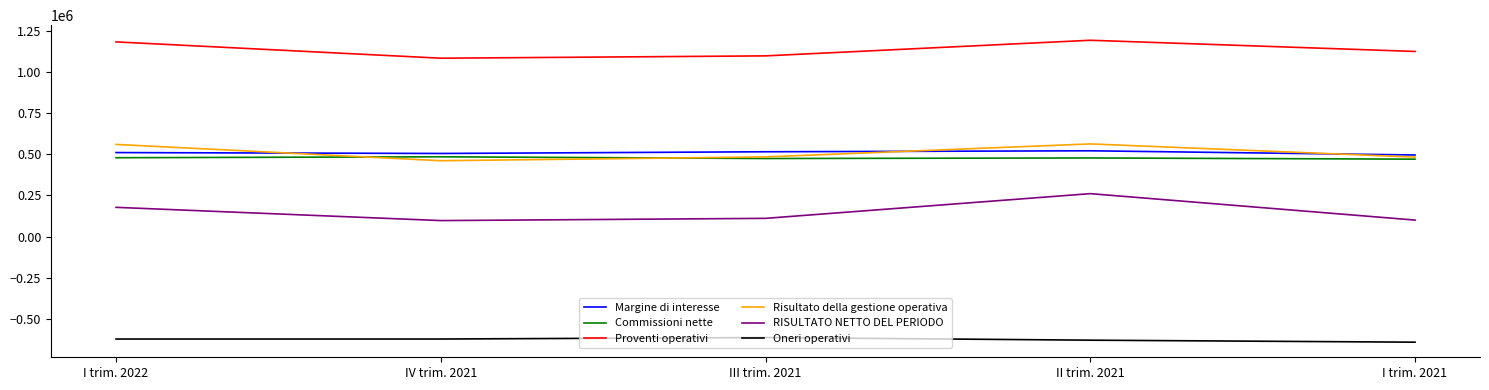

What is the greatest value displayed?

1195861